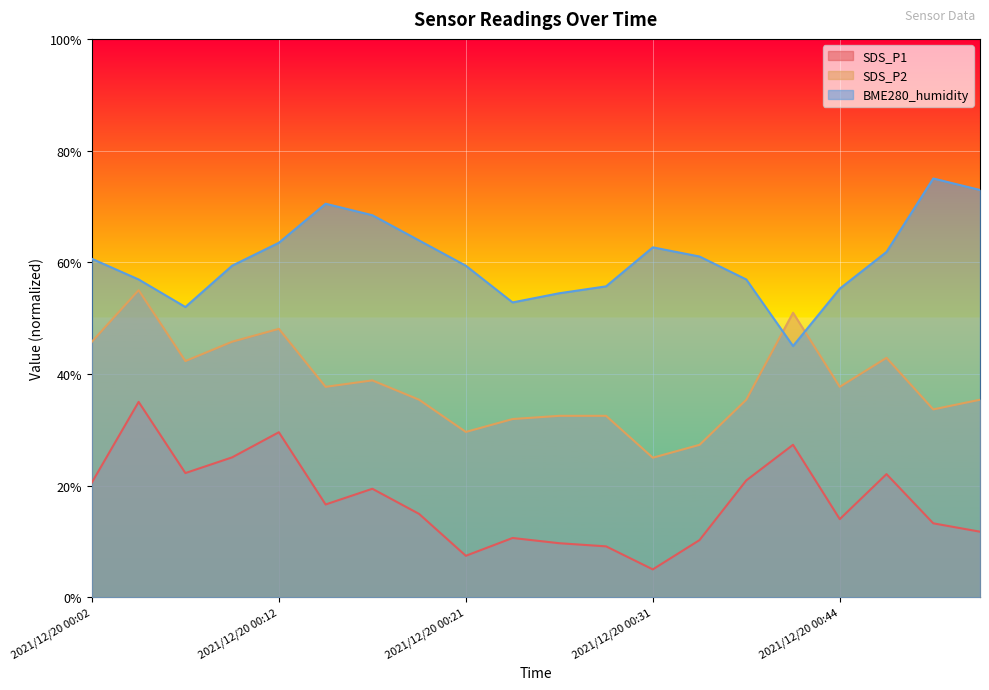

What is the sum of all SDS_P1 values?

344.9